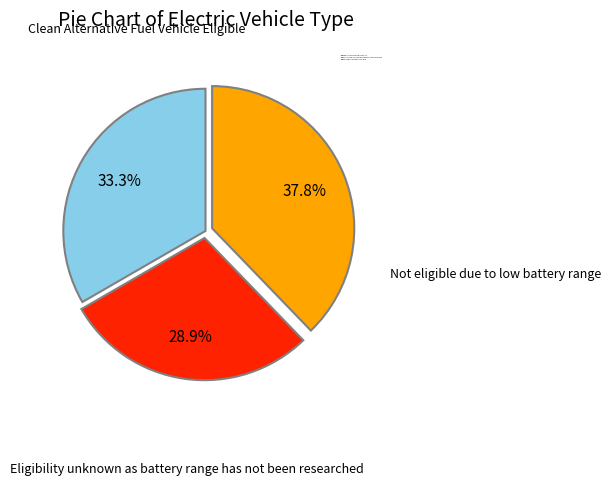

How many segments does this pie chart have?

3